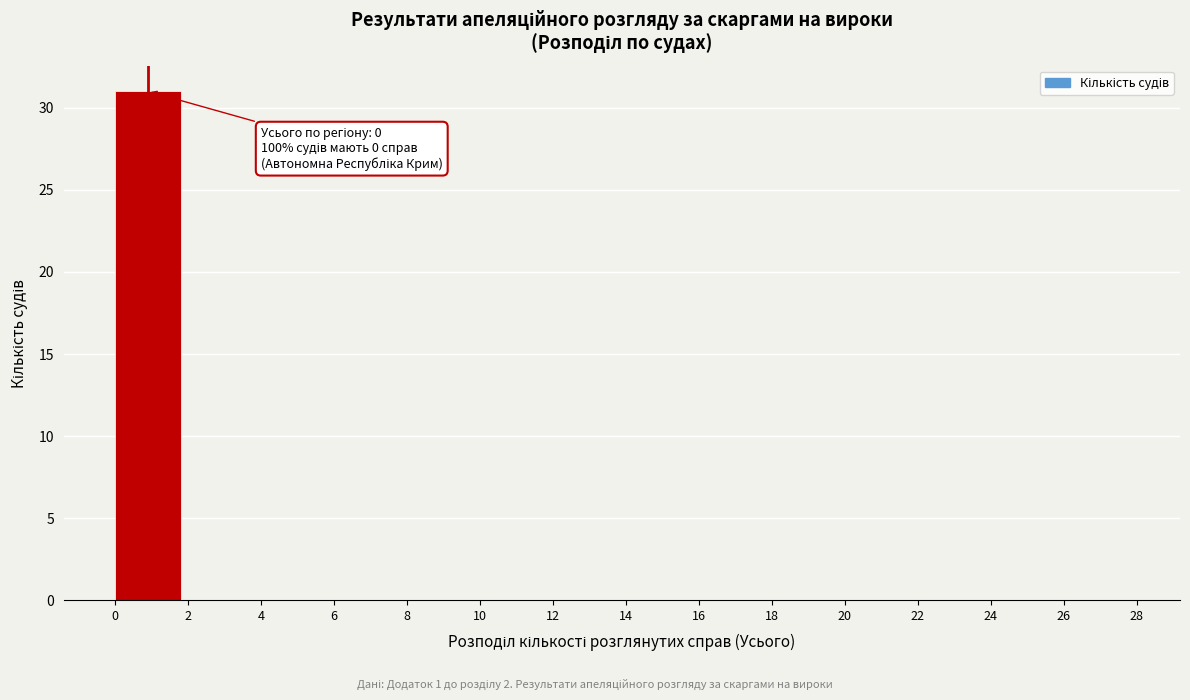

Over which range of the x-axis is the bar tallest?

0 to 2